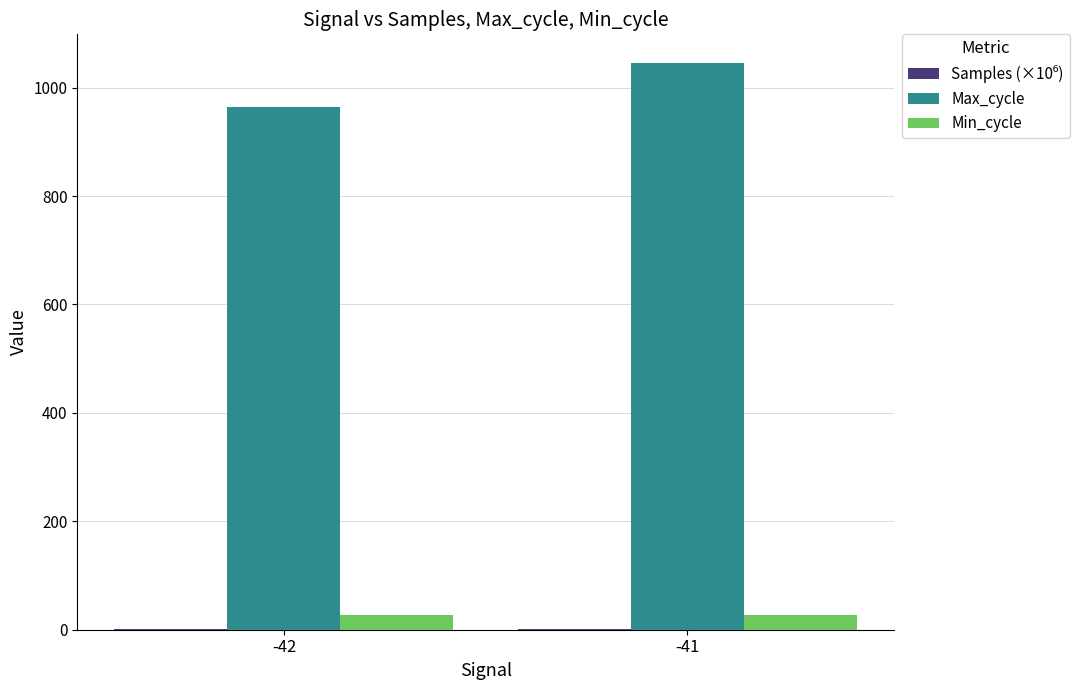

What is the greatest value displayed?

1046.0